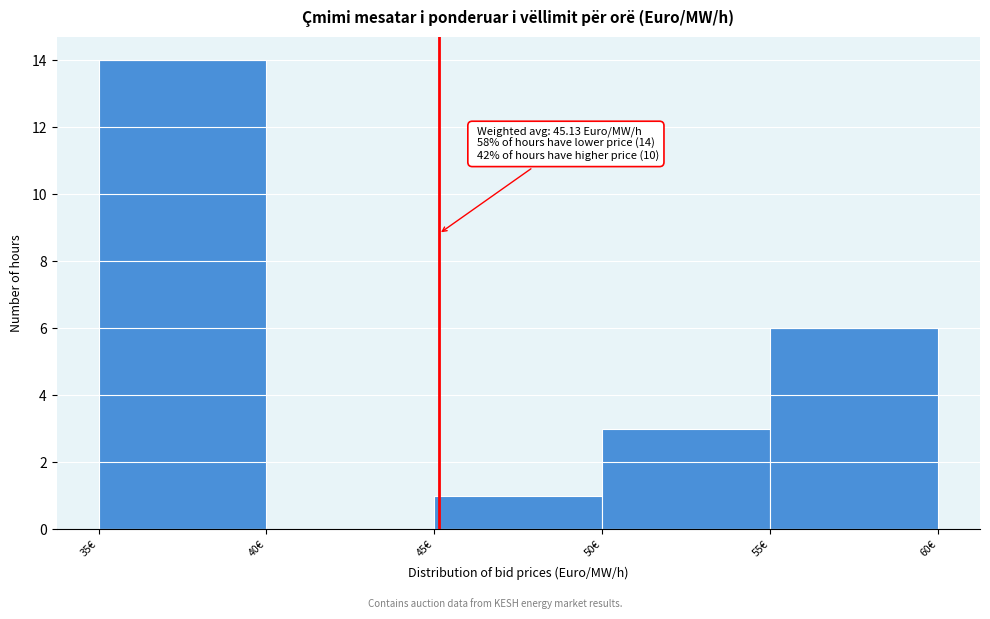

Over which range of the x-axis is the bar tallest?

35 to 40